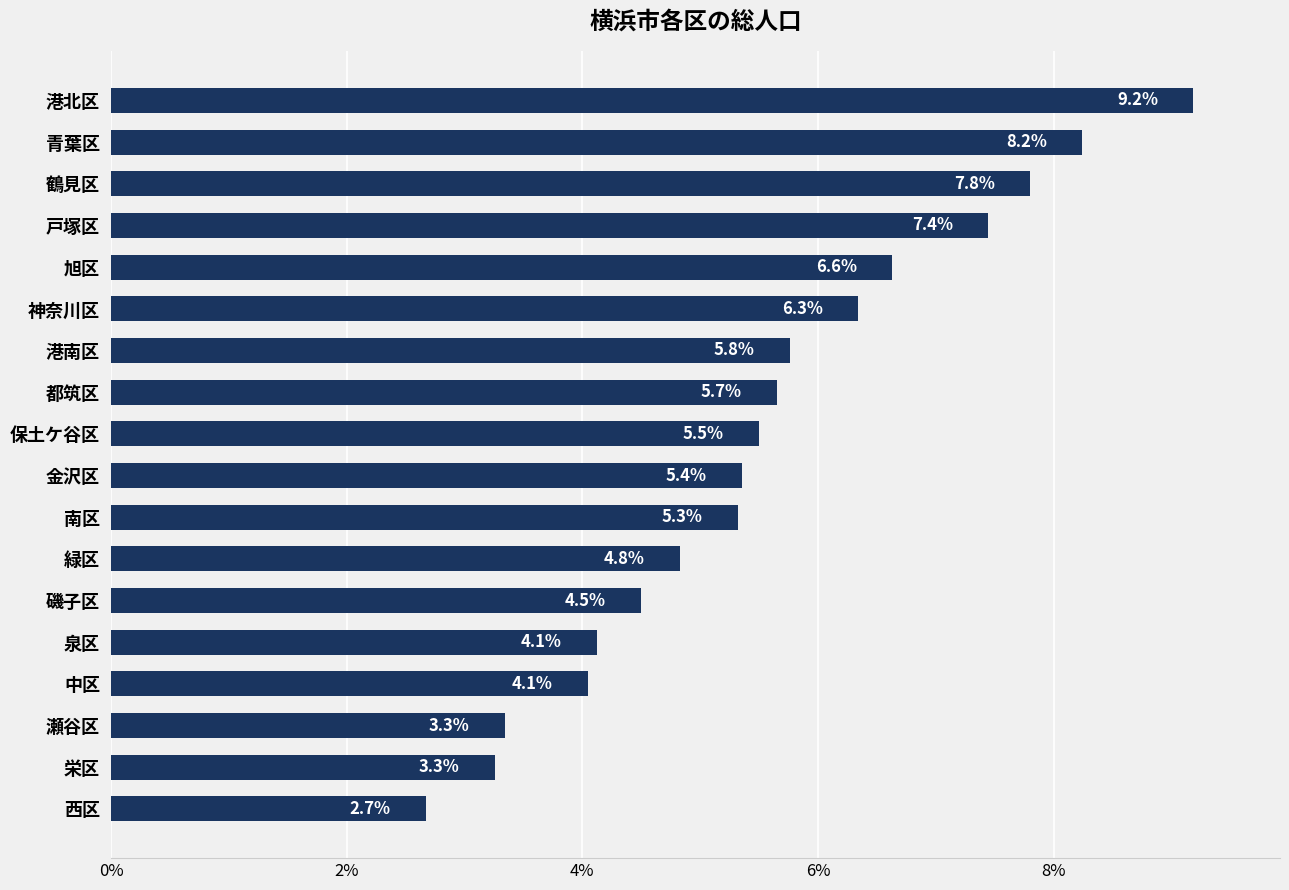

Which label corresponds to the largest value in the chart?

港北区